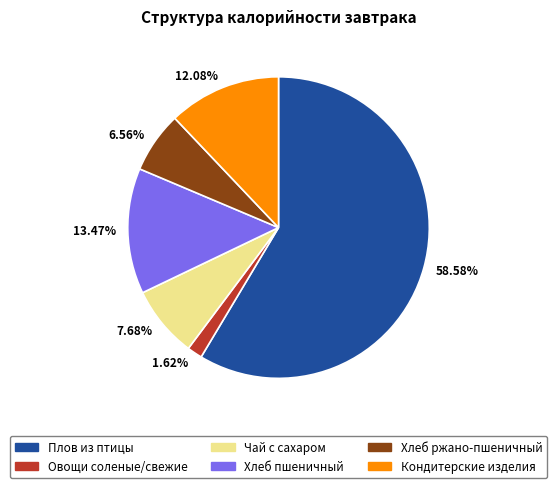

Do 7.68% and 6.56% together represent more than half of the pie?

No